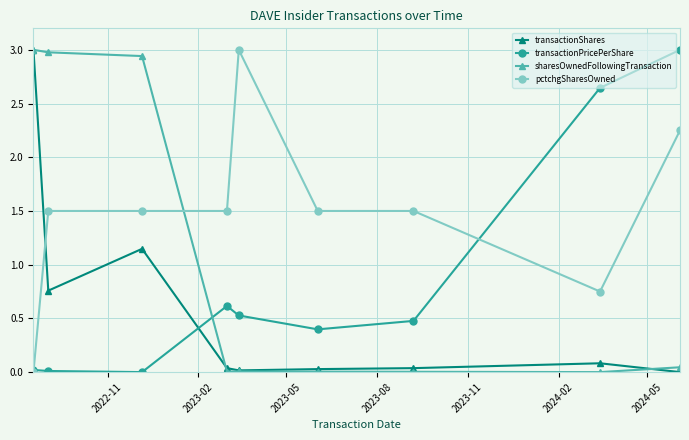

In transactionPricePerShare, how many points are lower than both neighbors (excluding endpoints)?

2